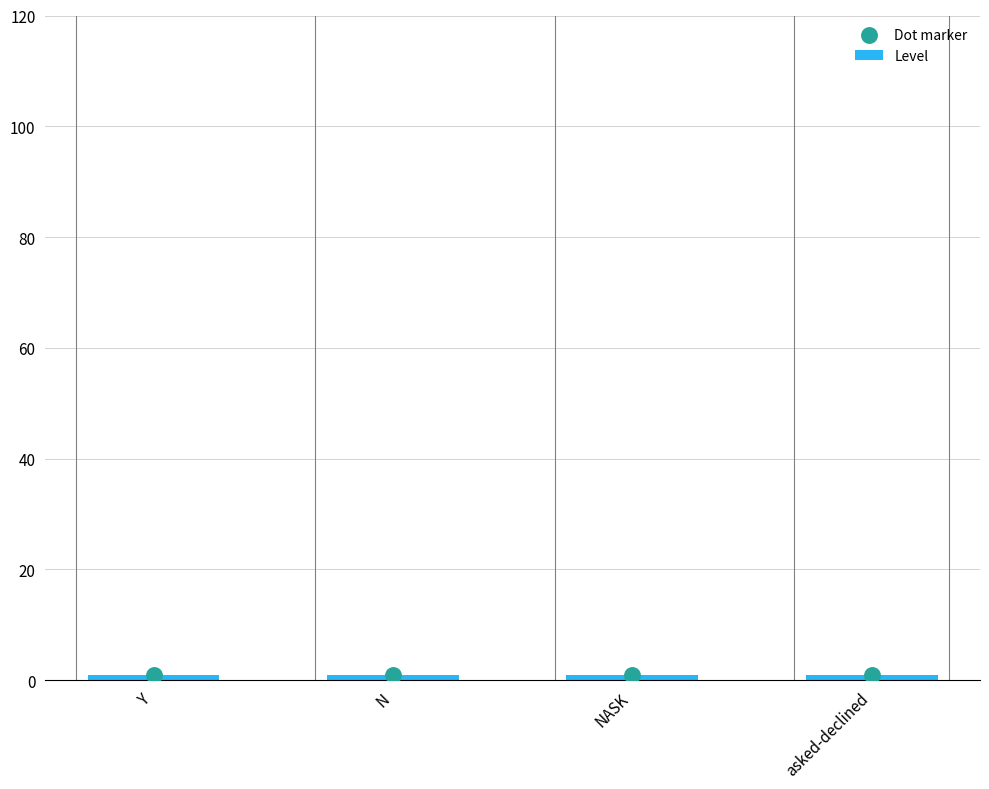

Which series contains the highest Y value?

Dot marker